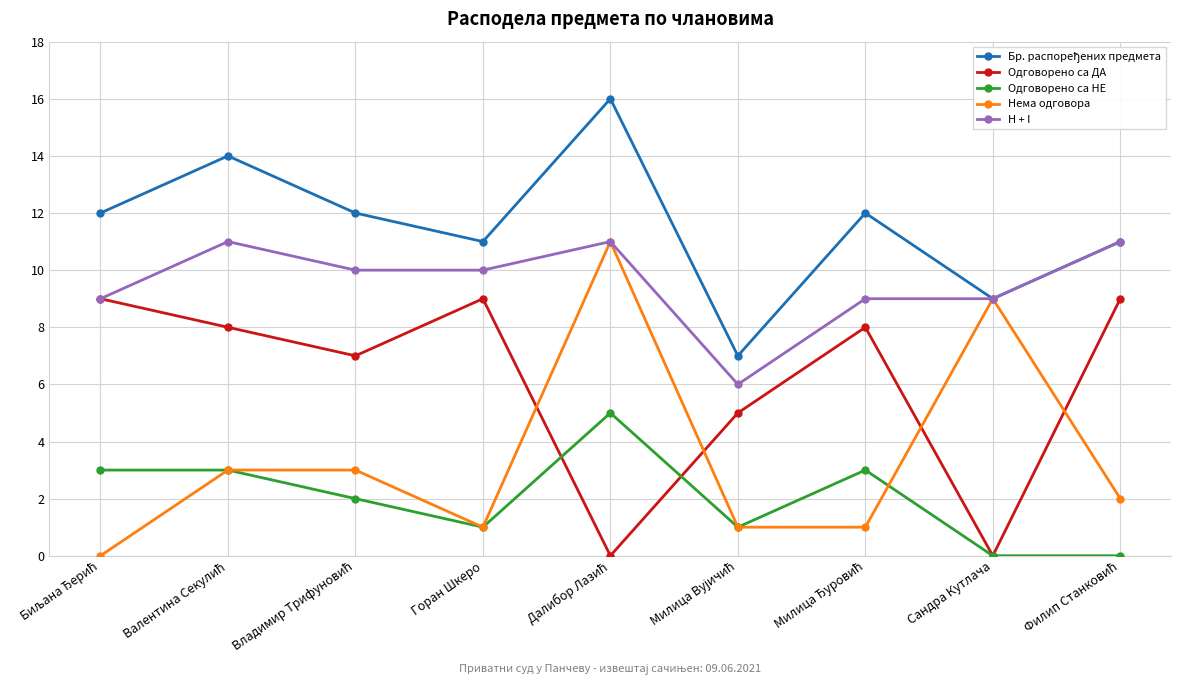

What is the label of the 6th point from the right?

Горан Шкеро